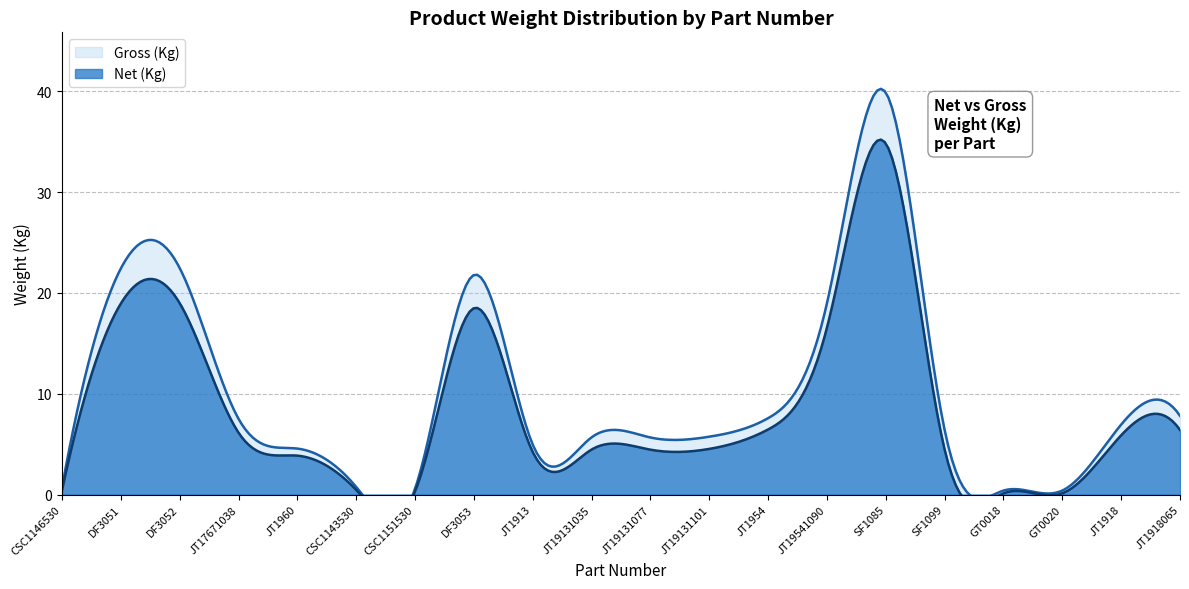

True or false: Gross (Kg) and Net (Kg) cross at least once.

False